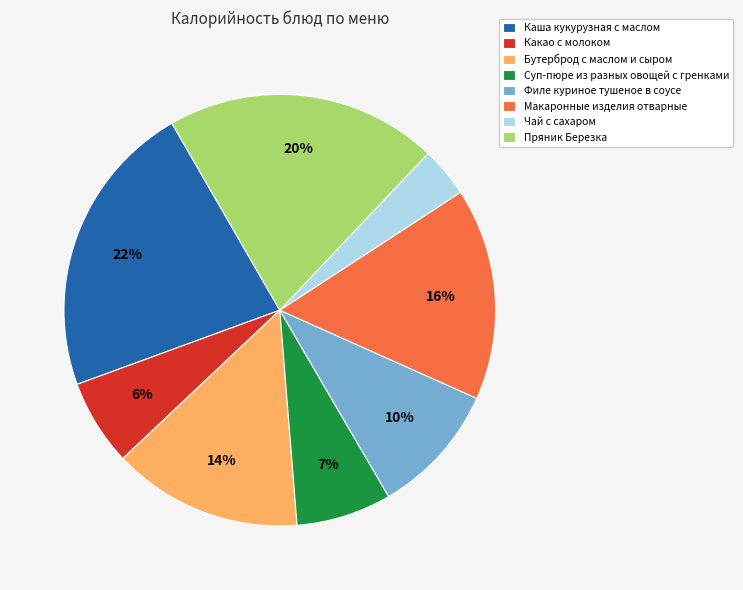

What percentage is the Филе куриное тушеное в соусе slice, to the nearest percent?

10%